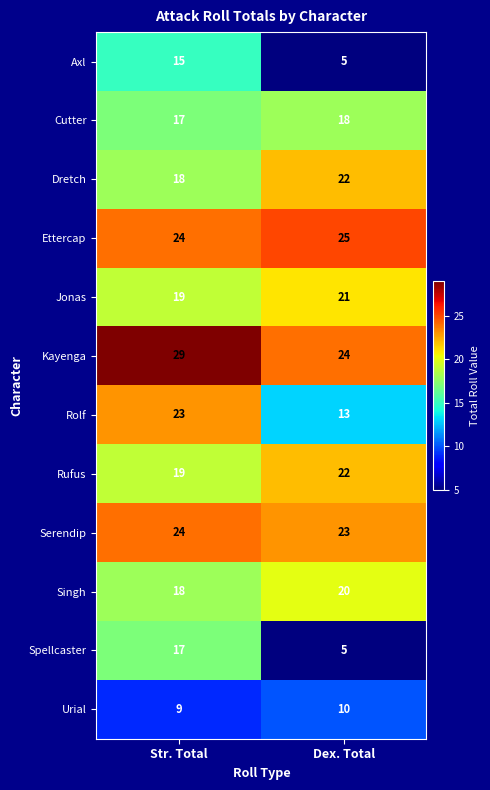

The Dretch series shows 30 at Dex. Total. True or false?

False